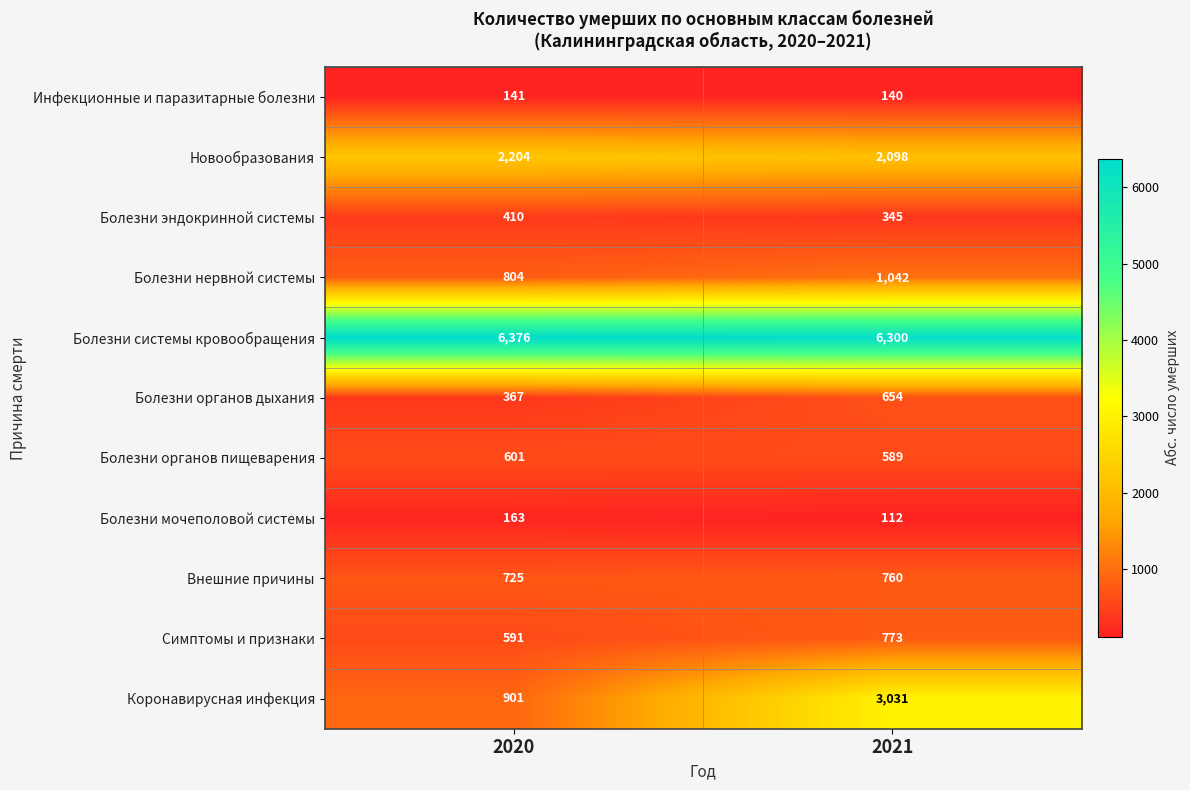

Rank the series by their maximum value, from highest to lowest.

Болезни системы кровообращения, Коронавирусная инфекция, Новообразования, Болезни нервной системы, Симптомы и признаки, Внешние причины, Болезни органов дыхания, Болезни органов пищеварения, Болезни эндокринной системы, Болезни мочеполовой системы, Инфекционные и паразитарные болезни